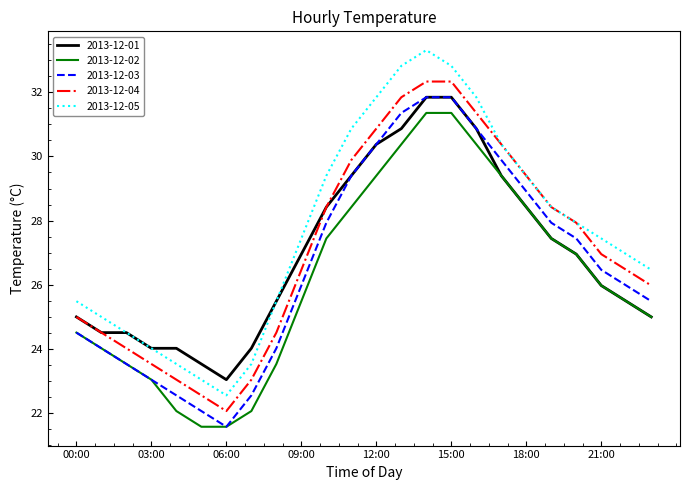

Which series has the largest total across all categories?

2013-12-05